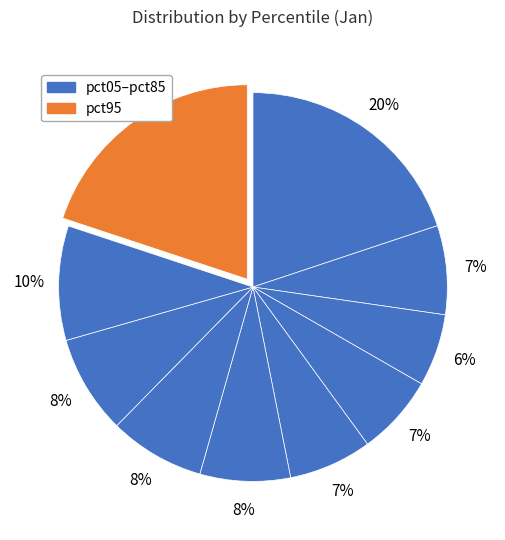

Count the number of slices in the pie.

10